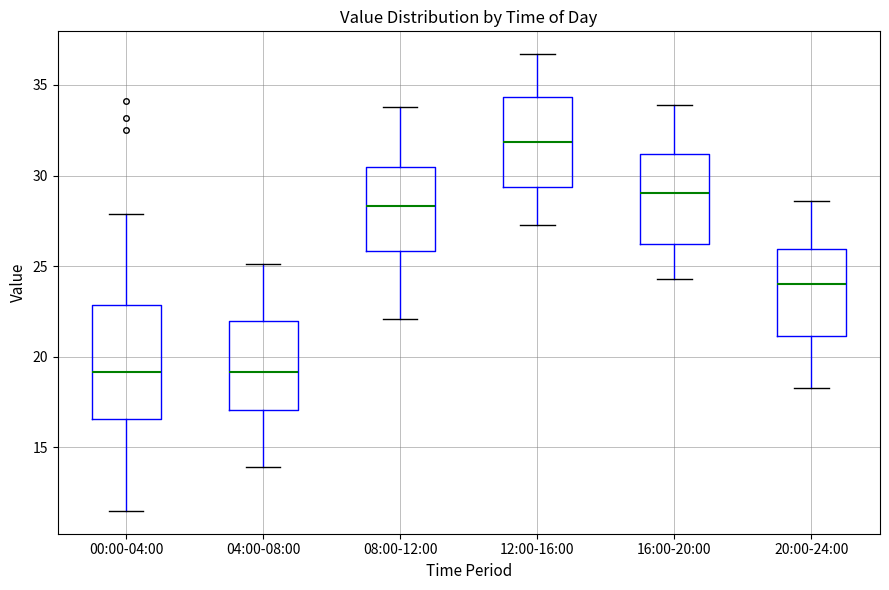

Where does the median line of the box for 04:00-08:00 sit on the y-axis? The values are not printed on the chart, so give them approximately, as read against the axis.

19.0